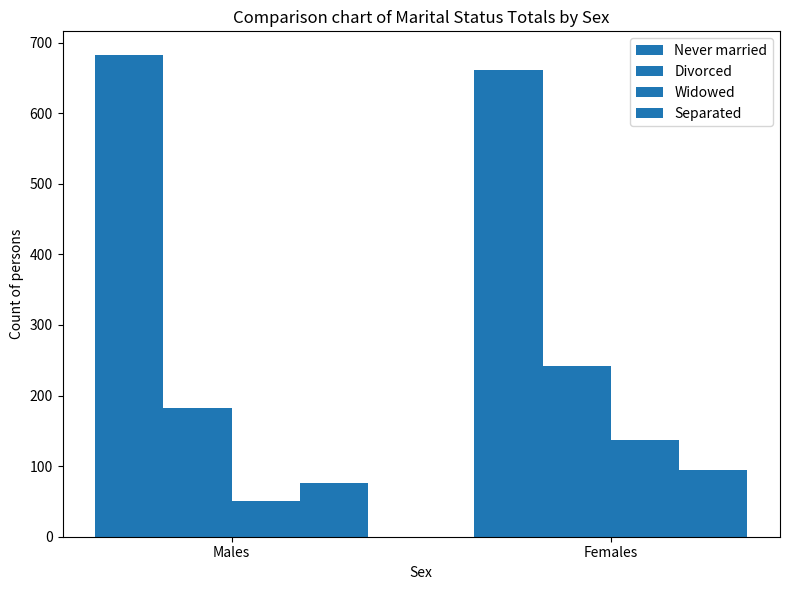

How many groups of bars are there?

2